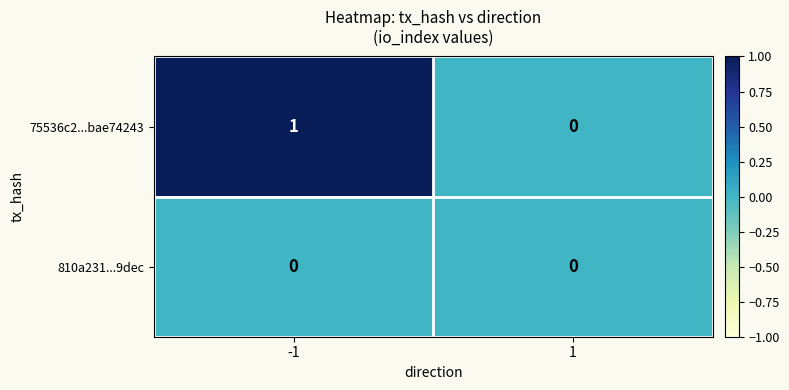

Reading left to right, what are all the values shown in this chart?

75536c2...bae74243: -1=1	1=0
810a231...9dec: -1=0	1=0